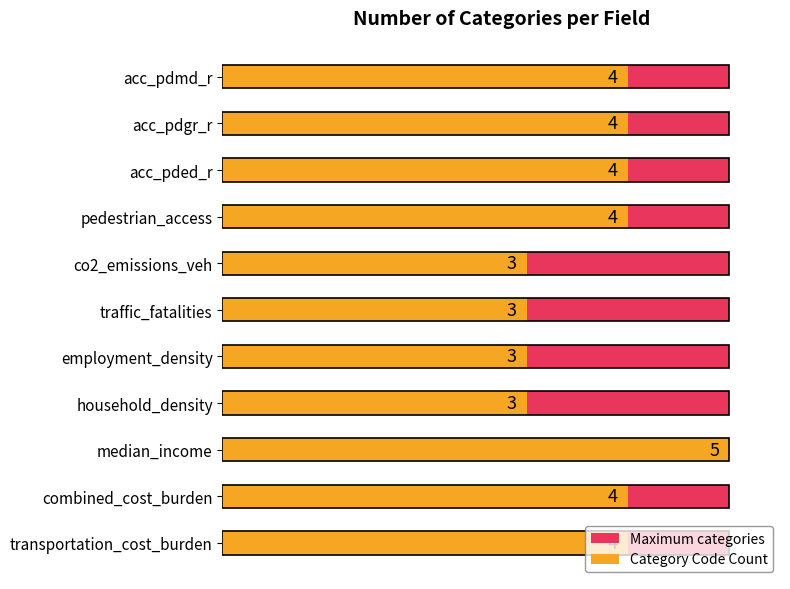

What is the difference between the maximum and minimum values in the Category Code Count series?

2.0